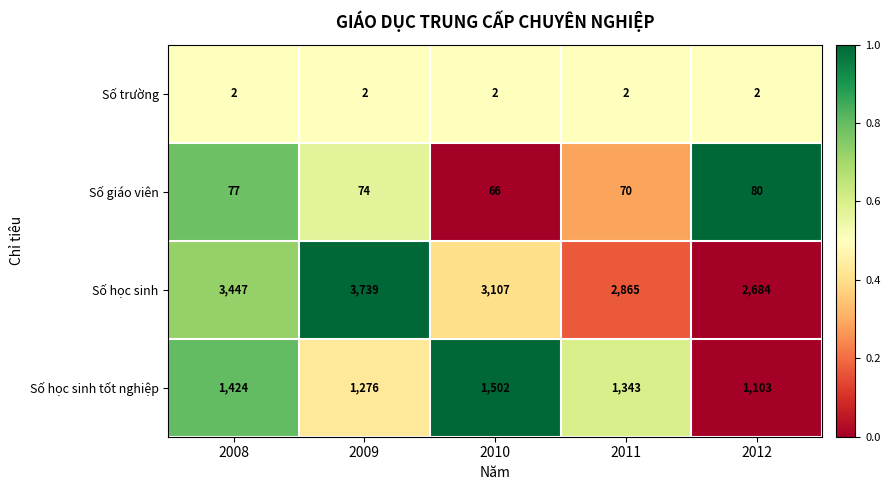

List the series in order of their peak value, highest first.

Số học sinh, Số học sinh tốt nghiệp, Số giáo viên, Số trường